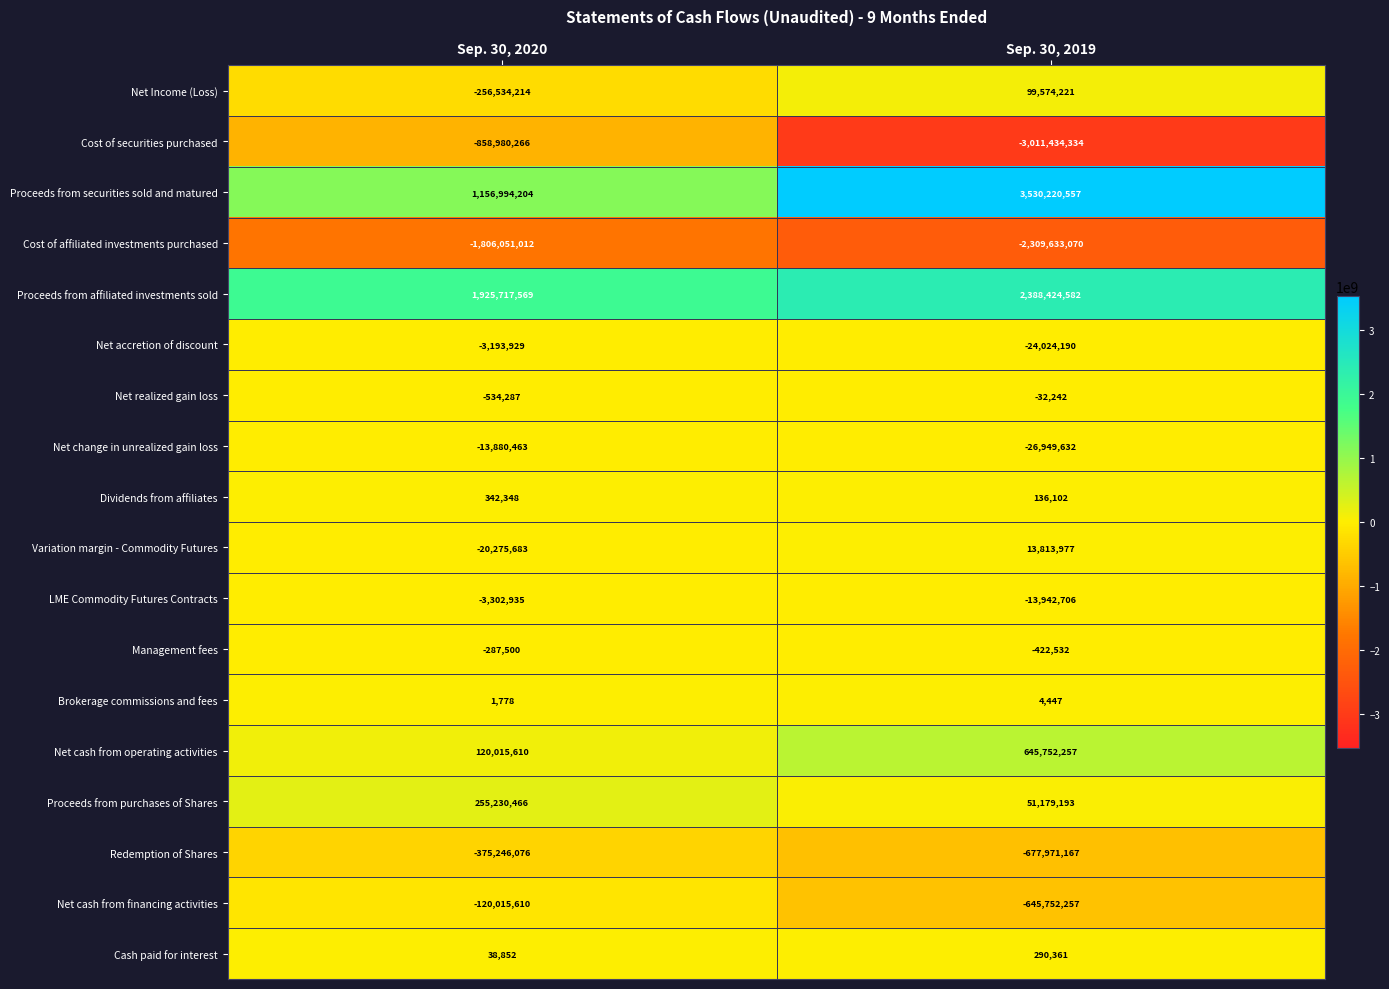

Which series has the widest spread of values?

Proceeds from securities sold and matured